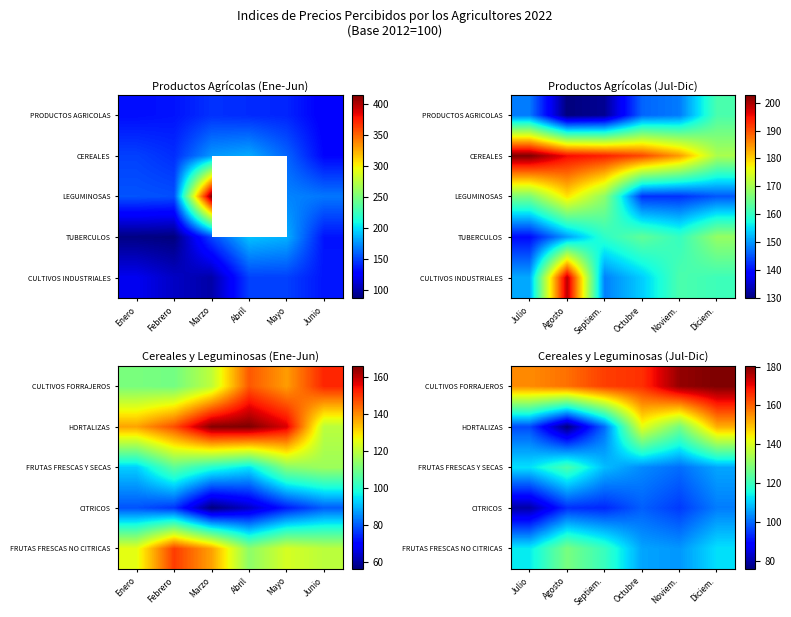

What is the spread (max minus min) of values at Noviem.?

83.0